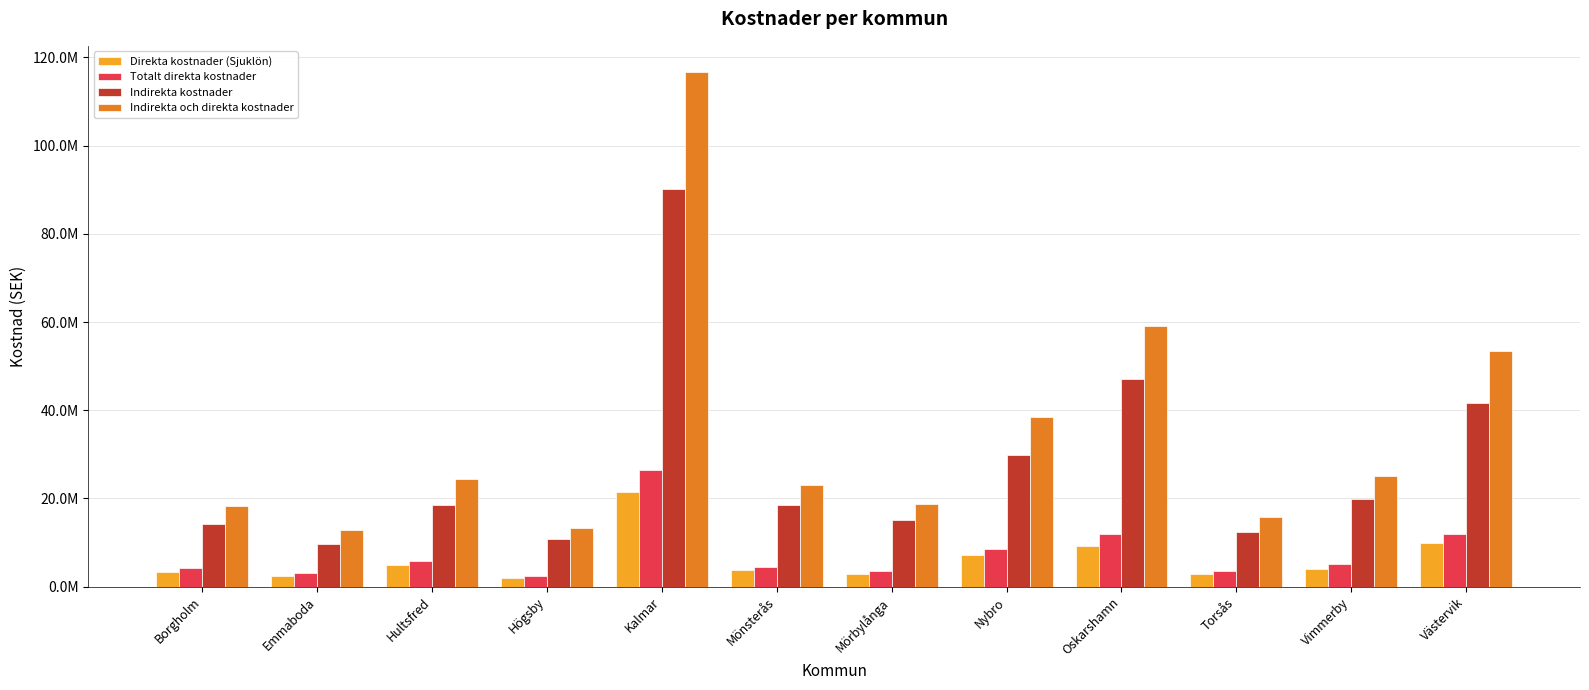

What is the label of the 6th bar from the left?

Mönsterås